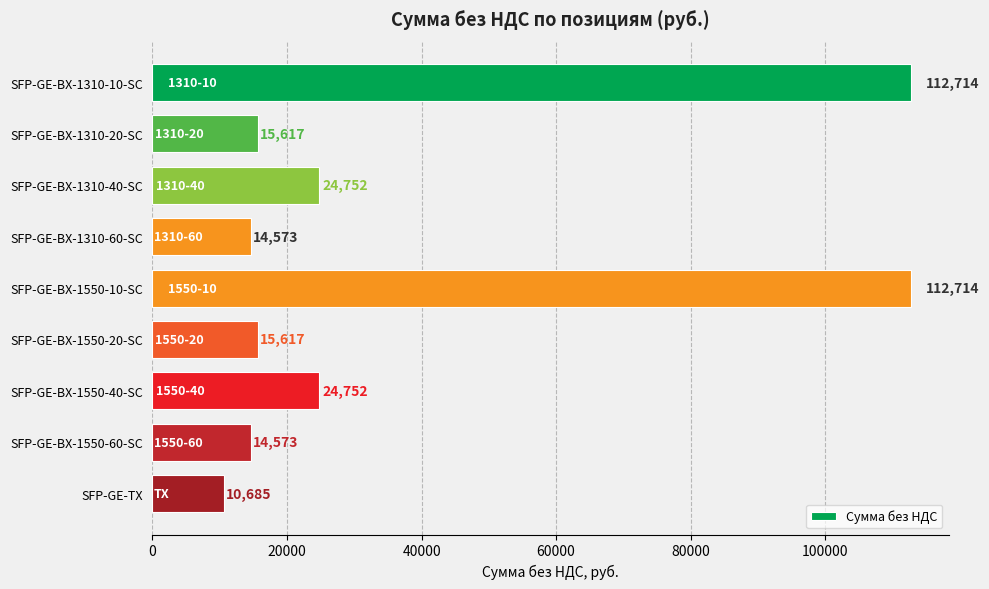

What is the value of the 6th bar from the top?

15617.0